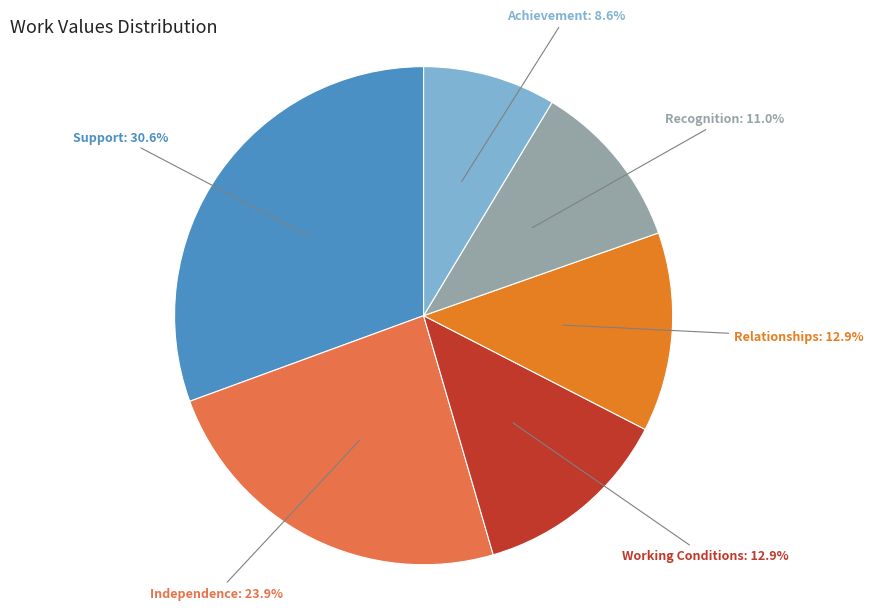

Is there a majority slice in this chart?

No